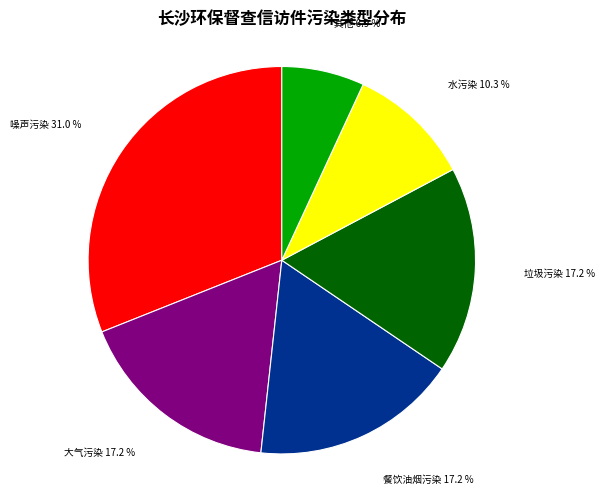

Which slice is the largest?

噪声污染